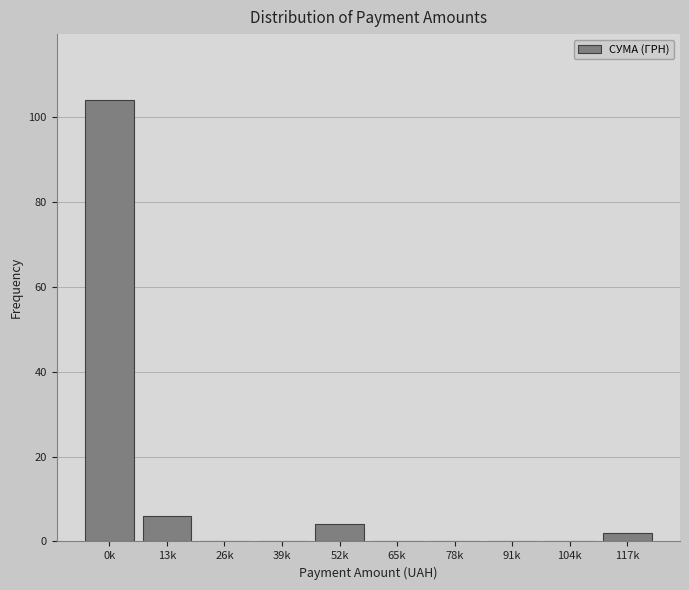

Reading left to right, what are all the values shown in this chart?

0k=104	13k=6	26k=0	39k=0	52k=4	65k=0	78k=0	91k=0	104k=0	117k=2